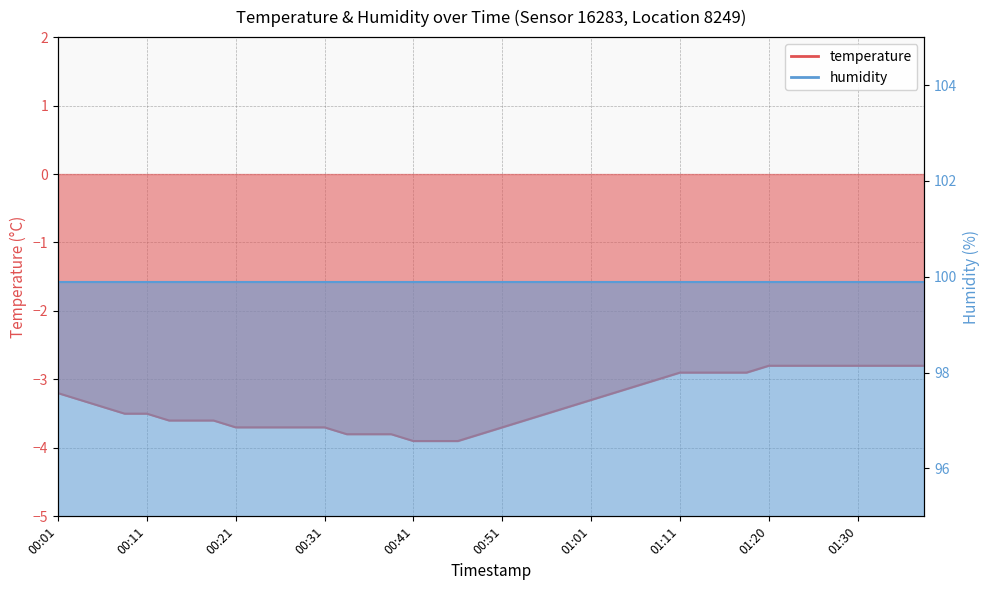

The value at 00:48 is -3.8. True or false?

True